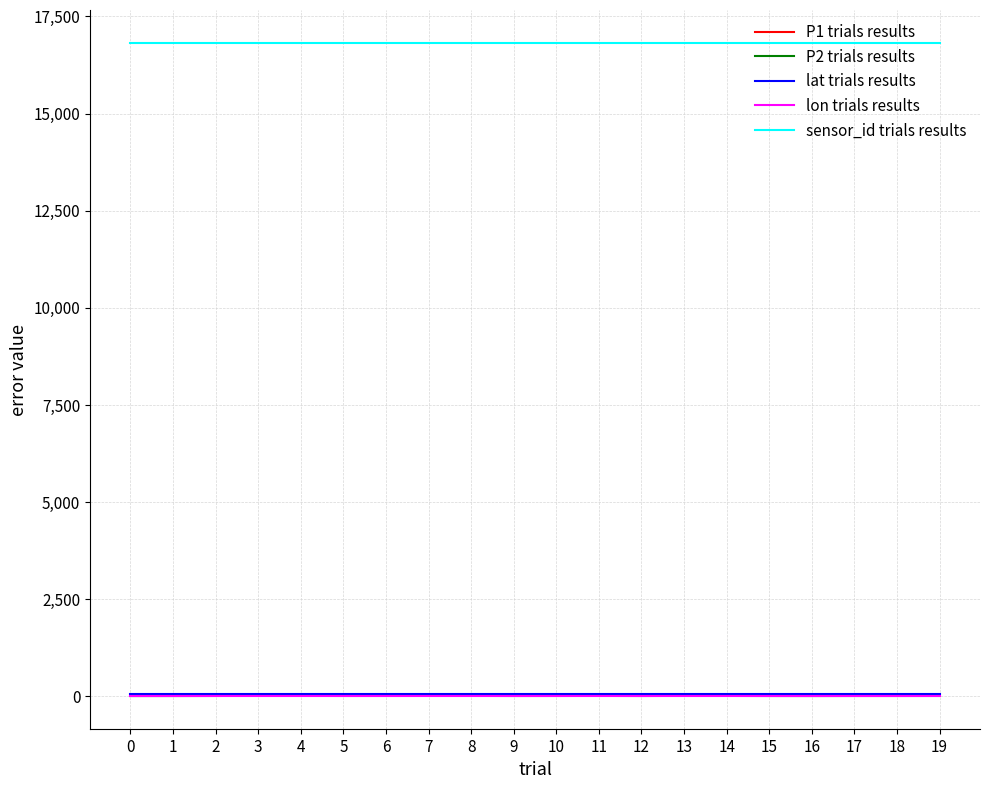

Is it true that P1 trials results equals 16.4 at 0?

True